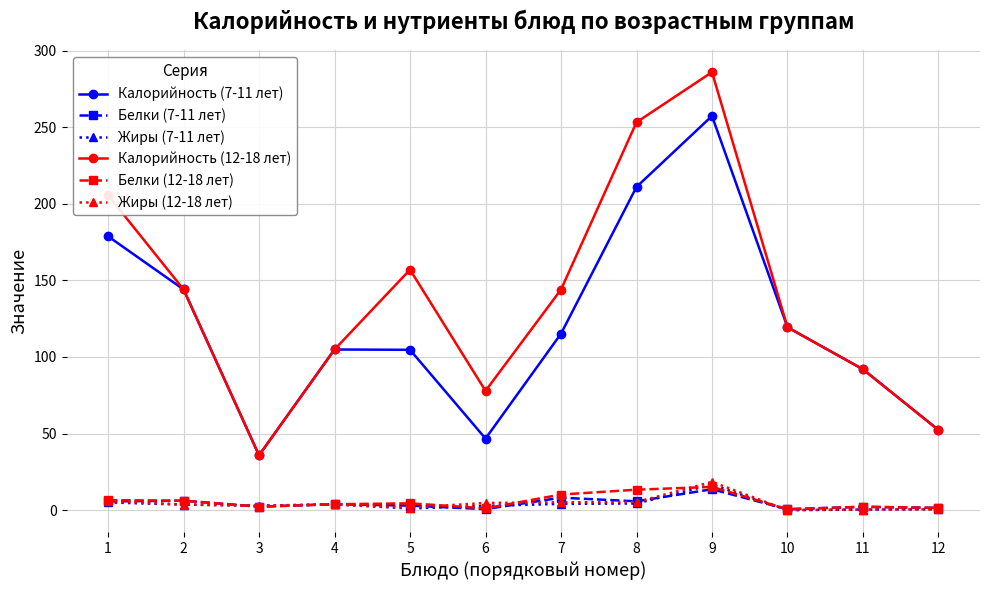

At which label is Калорийность (12-18 лет) closest to 160?

5